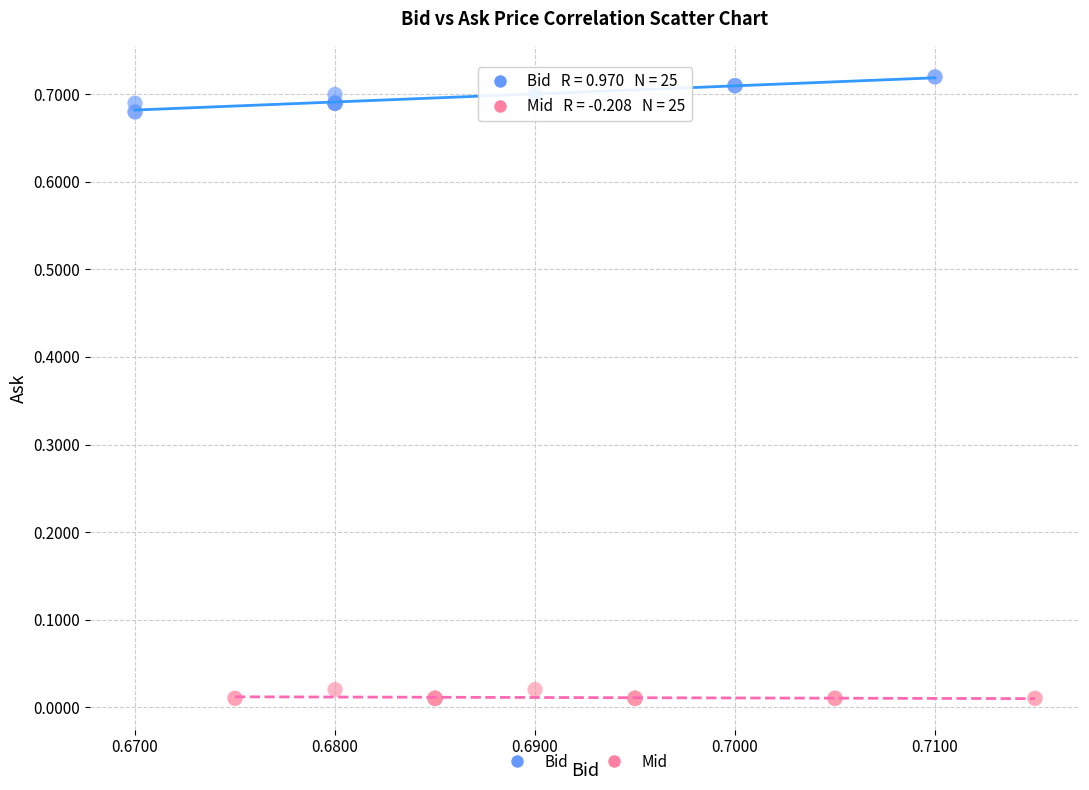

Which series contains the highest Y value?

Bid